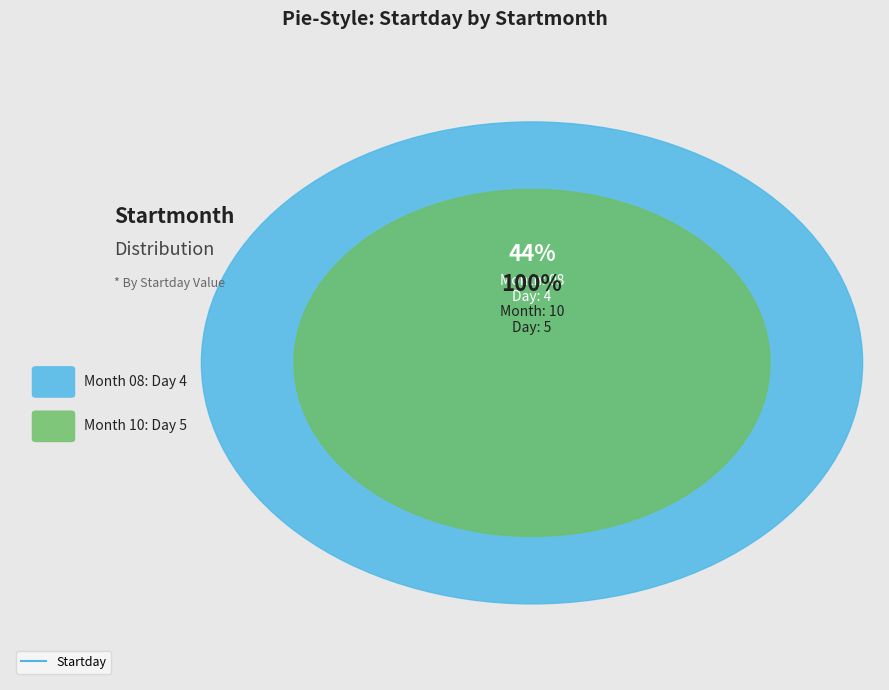

True or false: 08 accounts for 34% of the total.

False